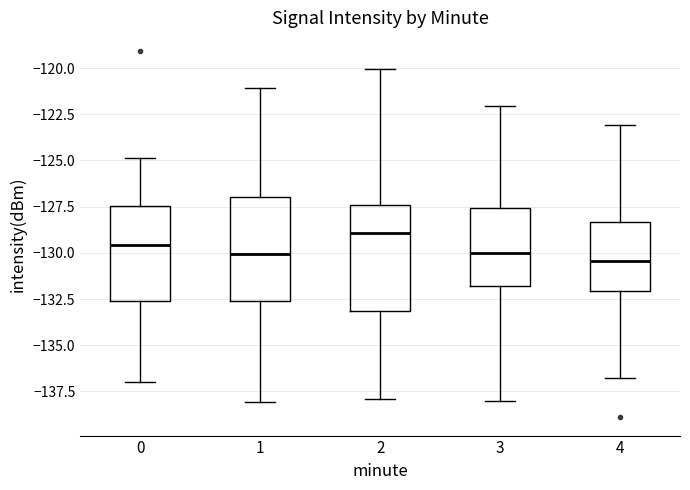

Reading left to right, transcribe this box plot: for each box, give where its median line is, the range the box spans, and where its two whiskers end, as read against the y-axis. The values are not printed on the chart, so give them approximately, as read against the axis.

0: median -129.5, box -132.5 to -127.5, whiskers -137.0 to -125.0
1: median -130.0, box -132.5 to -127.0, whiskers -138.0 to -121.0
2: median -129.0, box -133.0 to -127.5, whiskers -138.0 to -120.0
3: median -130.0, box -132.0 to -127.5, whiskers -138.0 to -122.0
4: median -130.5, box -132.0 to -128.5, whiskers -136.5 to -123.0